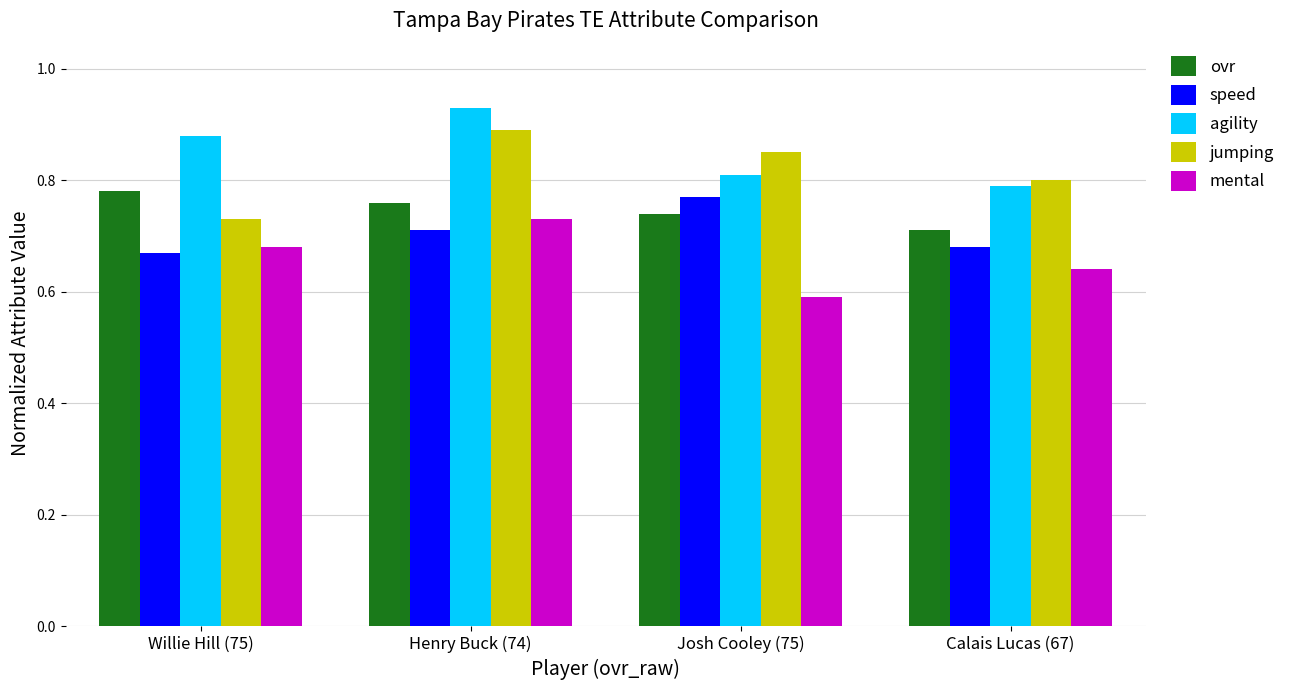

At which label does ovr reach its minimum?

Calais Lucas (67)